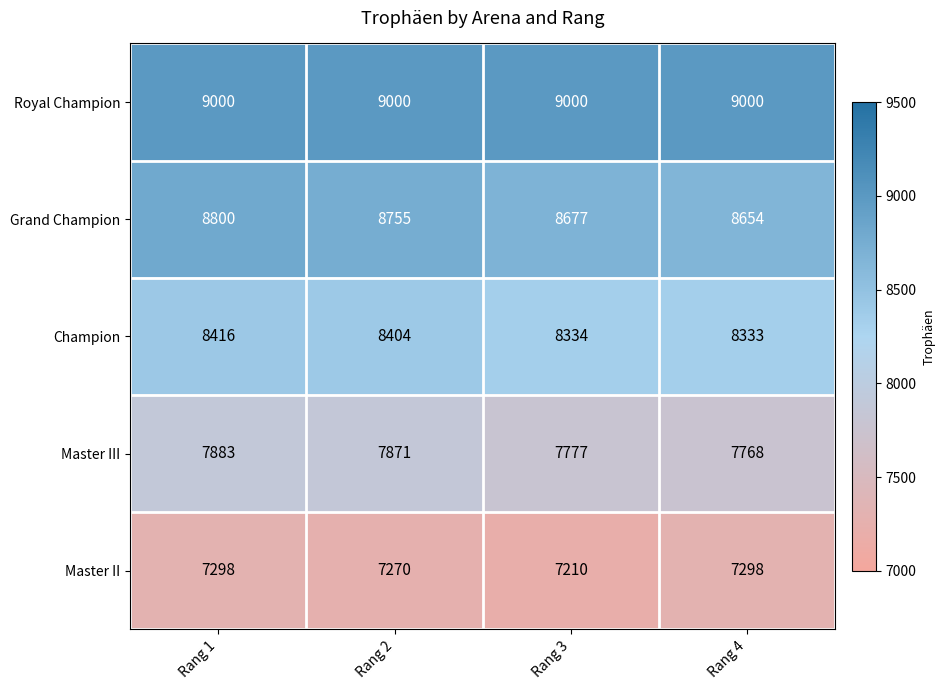

Rank the series by their average value, from highest to lowest.

Royal Champion, Grand Champion, Champion, Master III, Master II